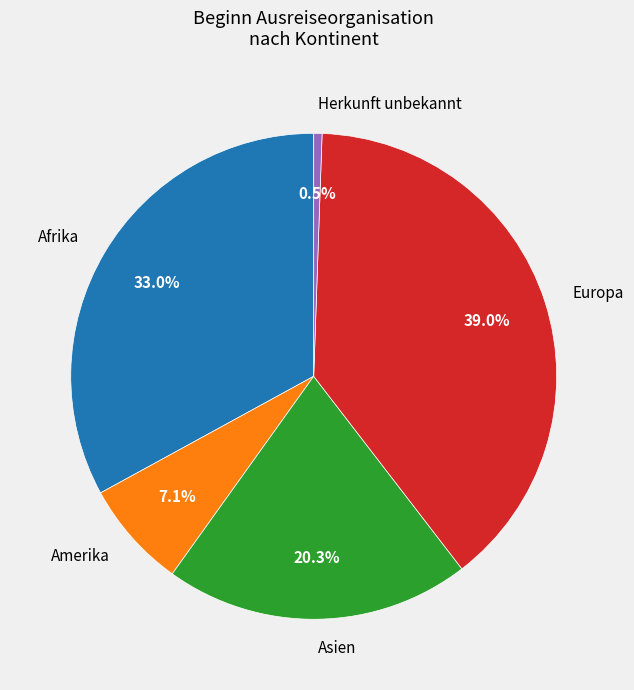

What is the smallest slice in the pie chart?

Herkunft unbekannt